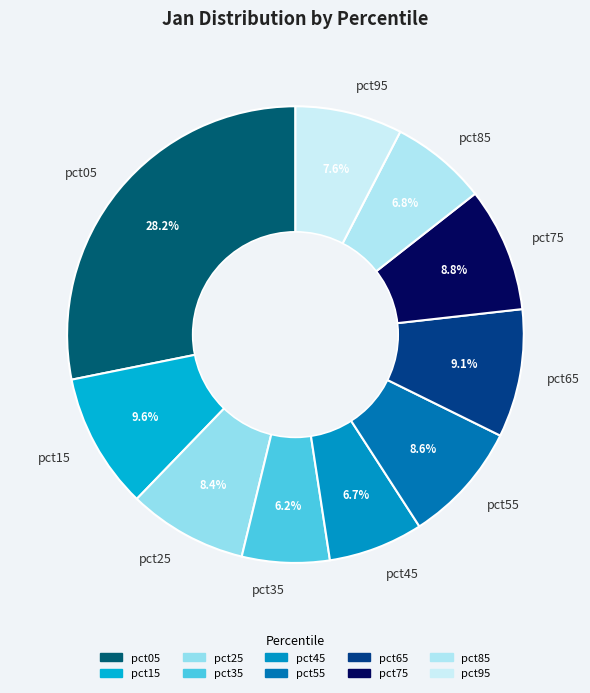

How many segments does this pie chart have?

10